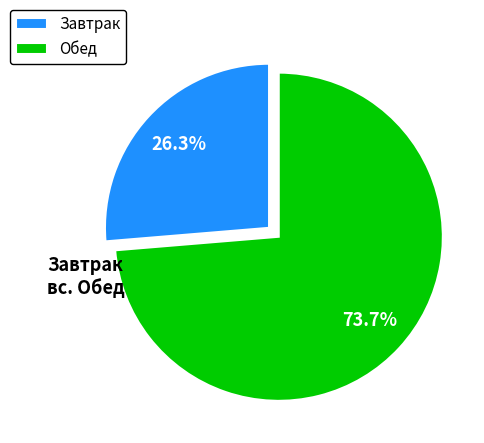

Approximately how many times larger is the value at Обед compared to Завтрак?

2.8